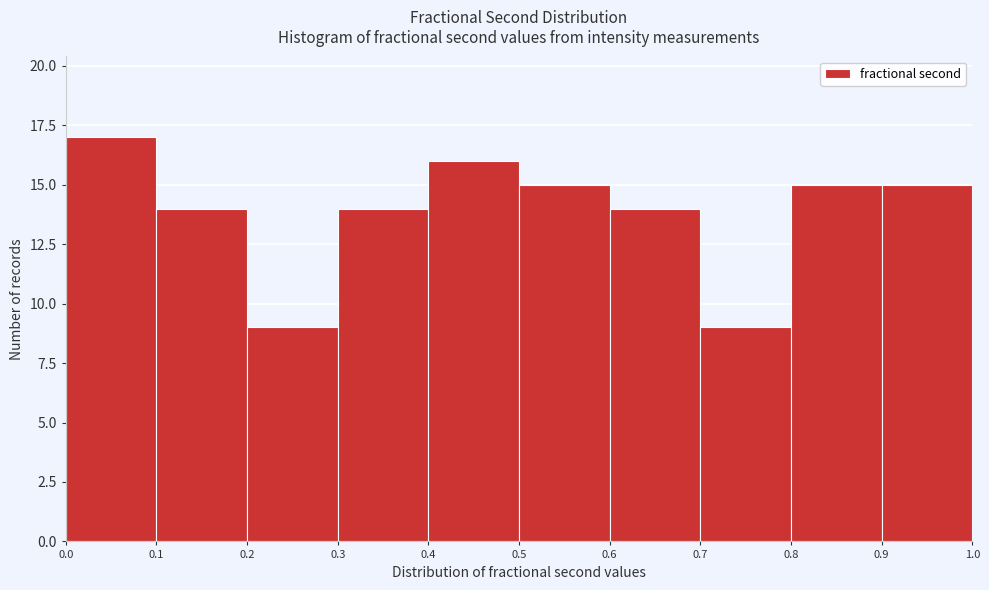

What is the height of the bar covering 0.1 to 0.2 on the x-axis? The values are not printed on the chart, so give them approximately, as read against the axis.

14